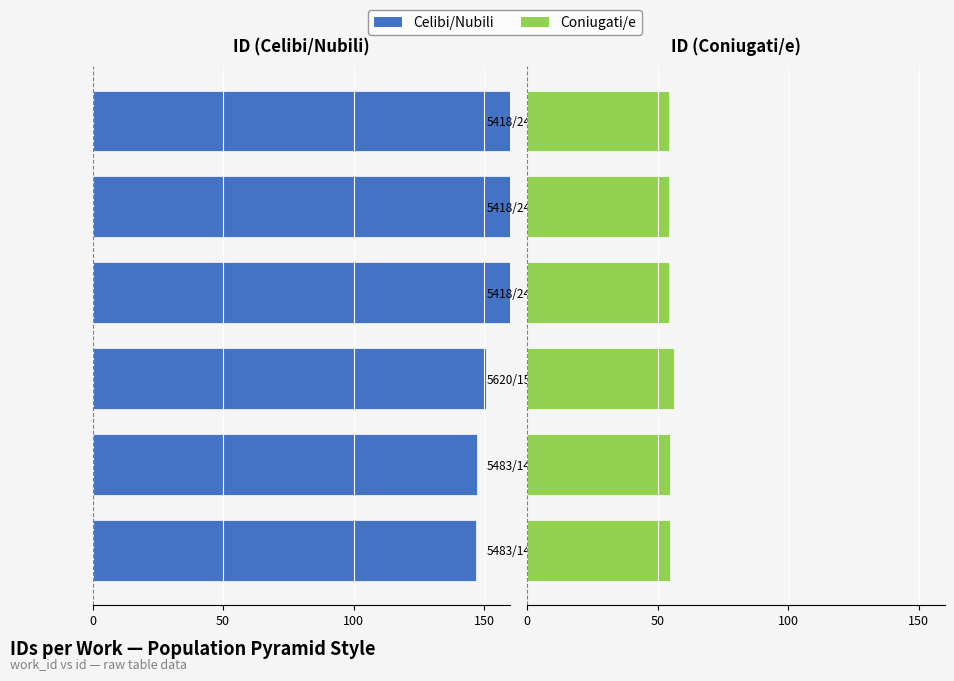

Is it true that Celibi/Nubili equals -327.1 at 5418/24471?

False